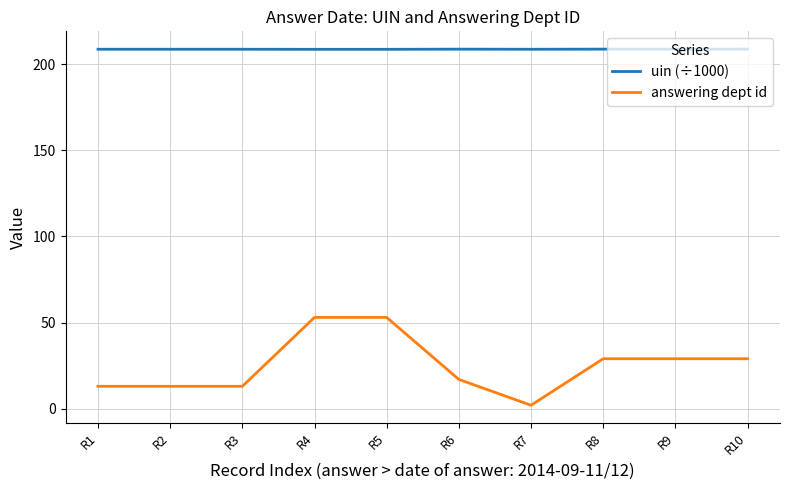

What is the sum of the answering dept id values at R2 and R4?

66.0